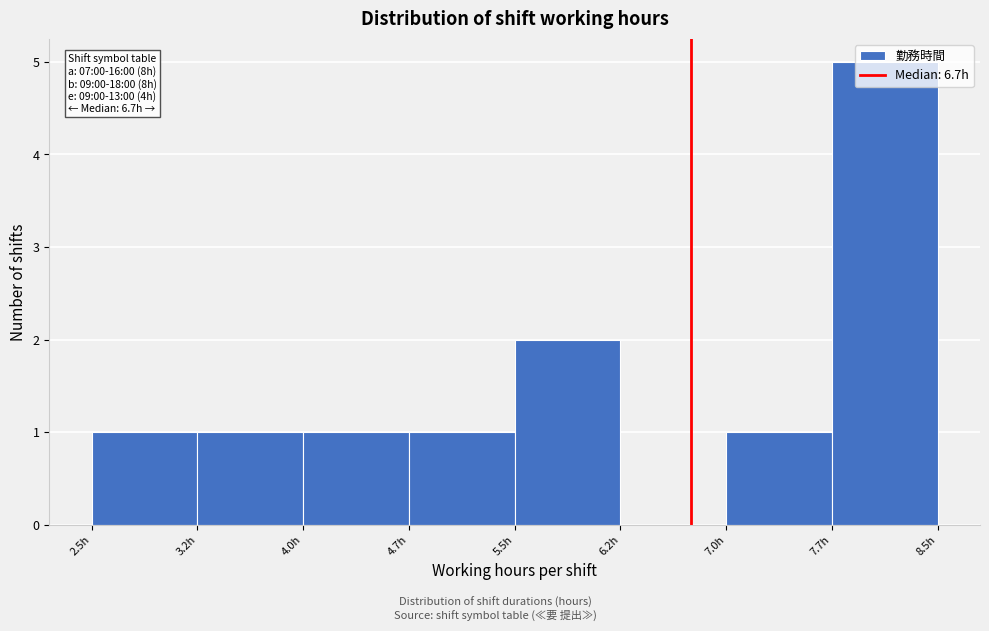

Which range on the x-axis has the tallest bar?

7.75 to 8.50